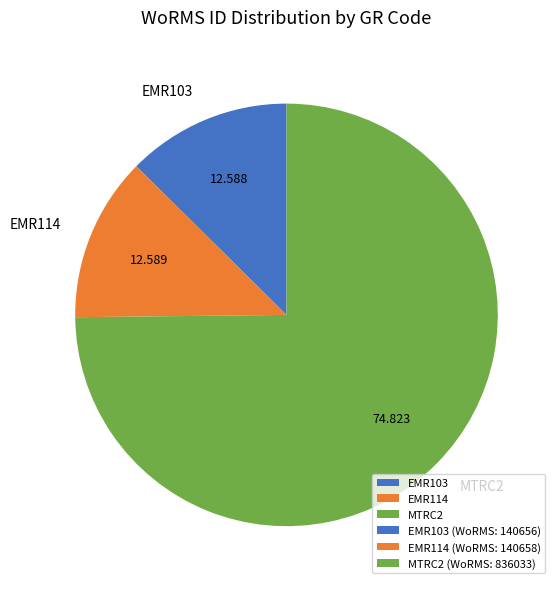

Does any single category account for the majority?

Yes